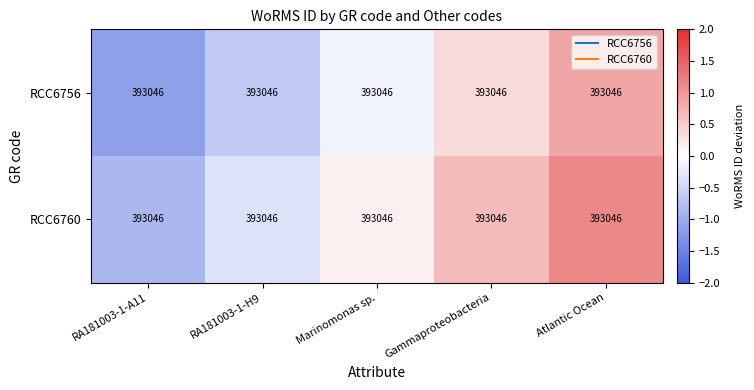

Reading left to right, what are all the values shown in this chart?

RCC6756: RA181003-1-A11=393046.0	RA181003-1-H9=393046.0	Marinomonas sp.=393046.0	Gammaproteobacteria=393046.0	Atlantic Ocean=393046.0
RCC6760: RA181003-1-A11=393046.0	RA181003-1-H9=393046.0	Marinomonas sp.=393046.0	Gammaproteobacteria=393046.0	Atlantic Ocean=393046.0